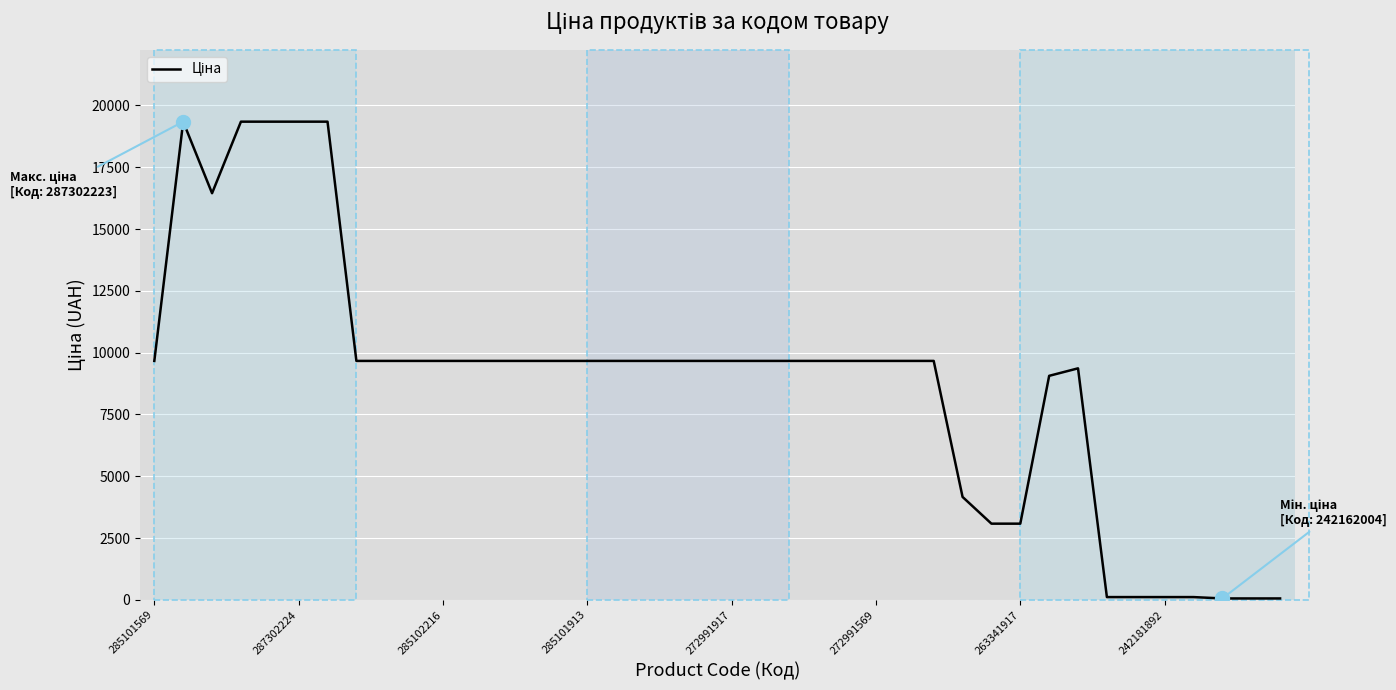

What is the greatest value displayed?

19343.1